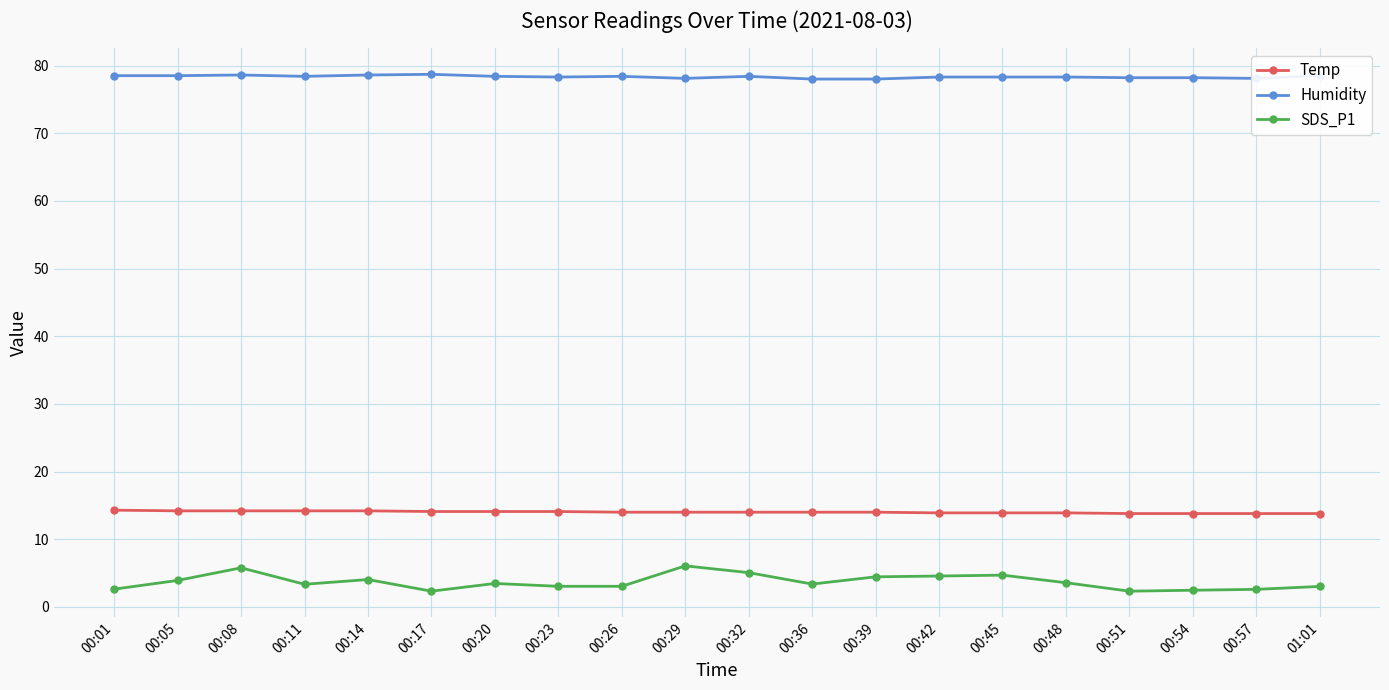

True or false: Humidity and SDS_P1 cross at least once.

False